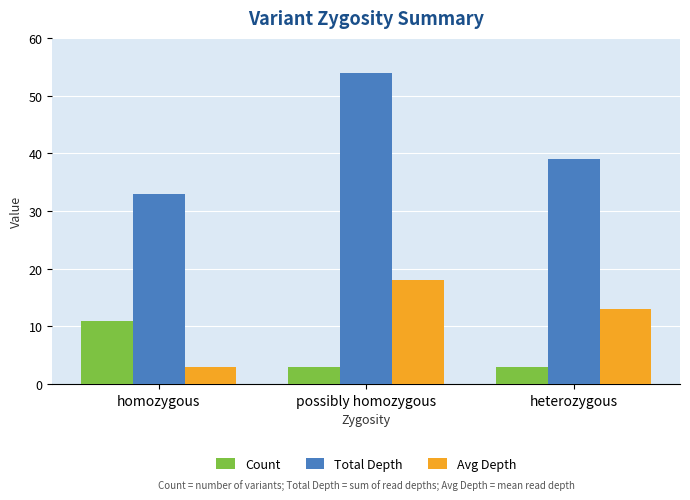

Count the number of categories in the chart.

3